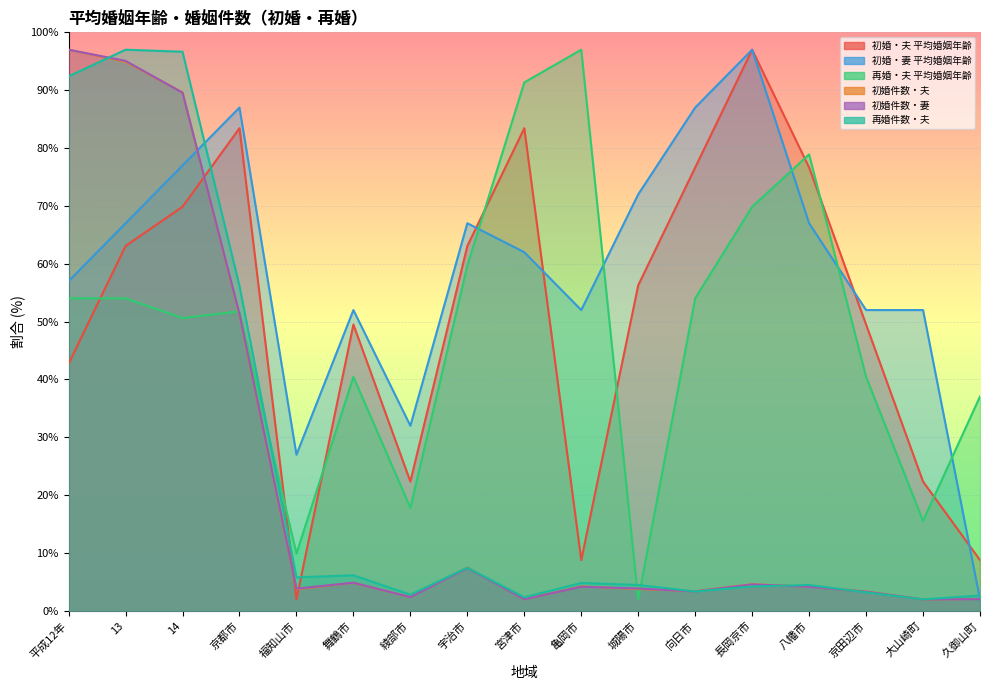

At which category is the sum across all series the highest?

14